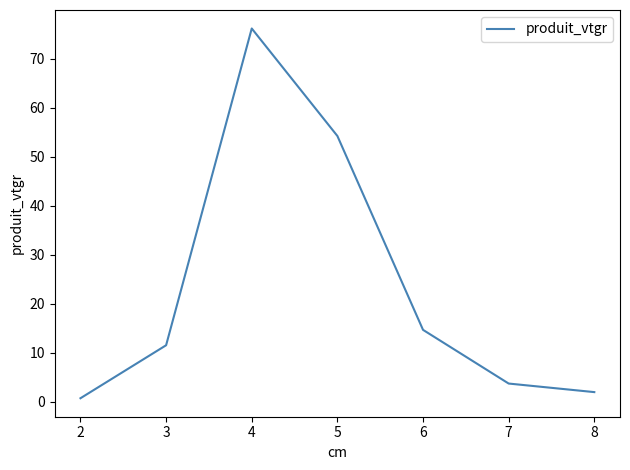

At which category does the chart reach its minimum across all series?

2